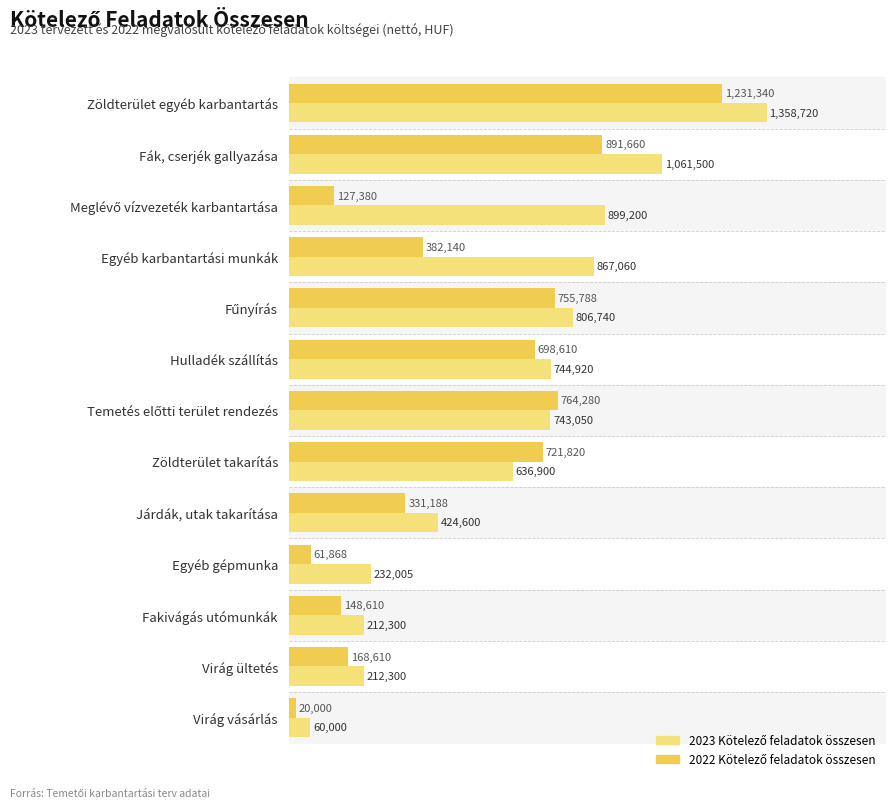

What is the value of the 2023 Kötelező feladatok összesen bar at the 4th from the left?

867060